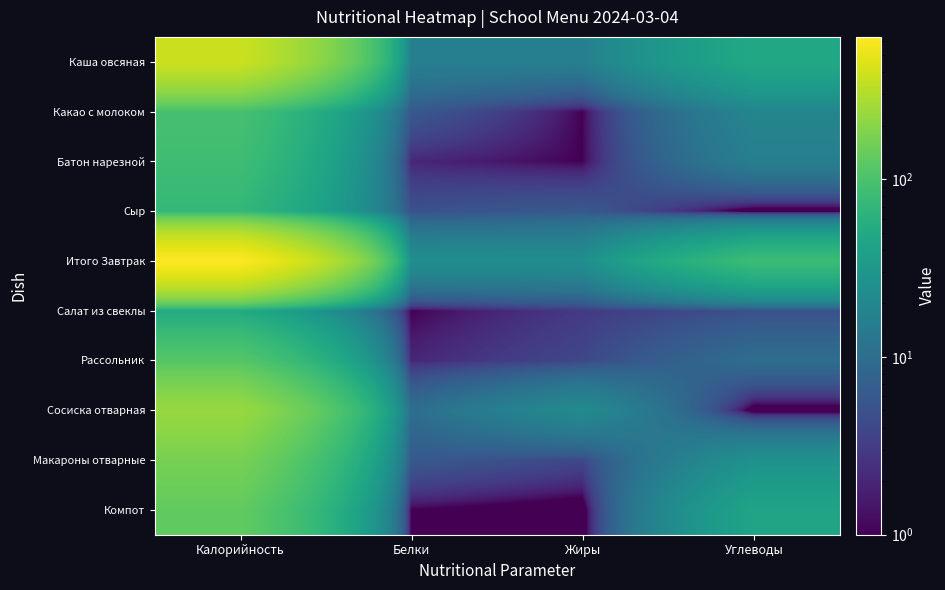

The value of Компот at Жиры is 0. True or false?

True